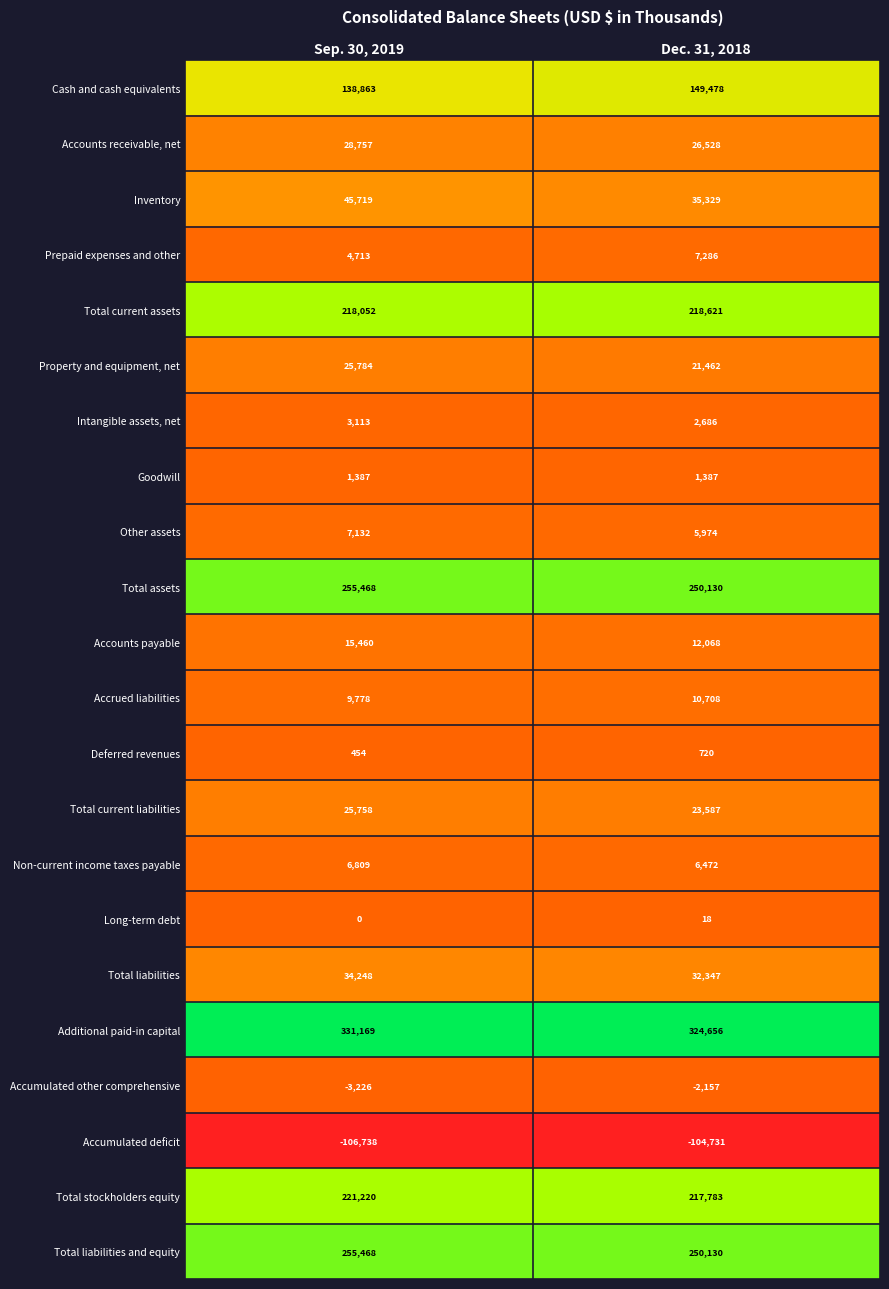

True or false: Accrued liabilities has a value of 10708 at Dec. 31, 2018.

True